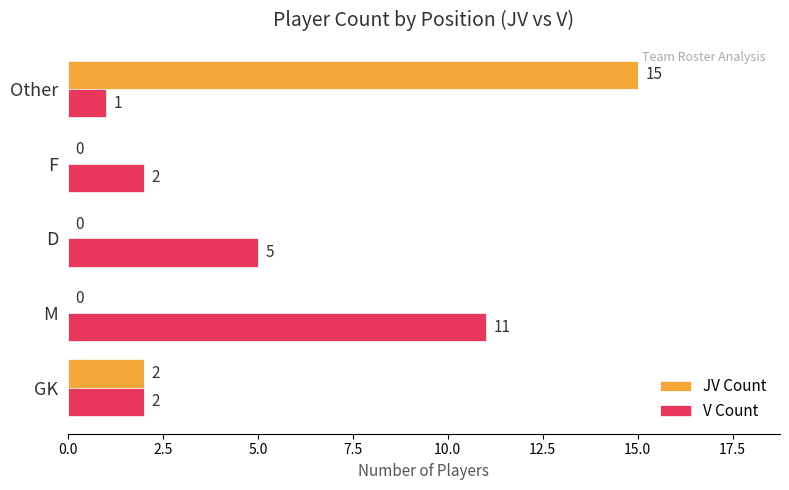

Which series changed the most between D and Other?

JV Count